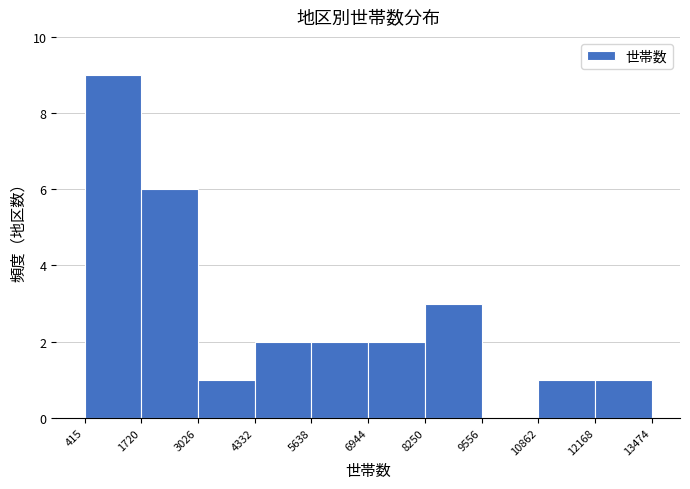

What is the height of the bar covering 1720 to 3026 on the x-axis? The values are not printed on the chart, so give them approximately, as read against the axis.

6